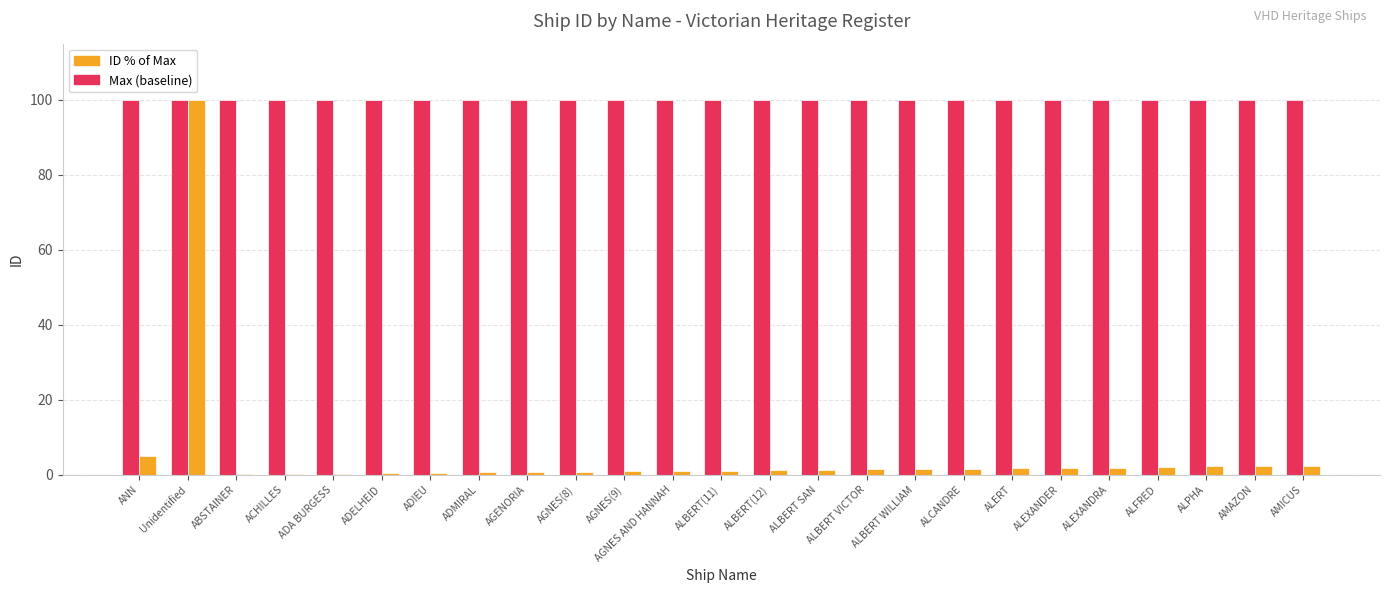

What is the greatest value displayed?

100.0